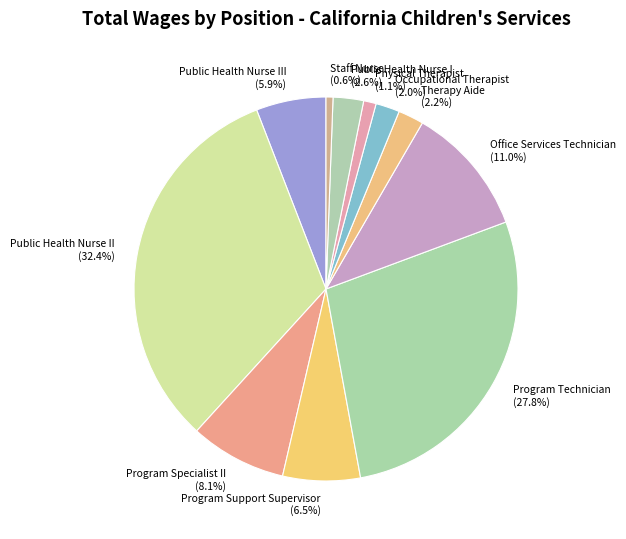

Does any single category account for the majority?

No